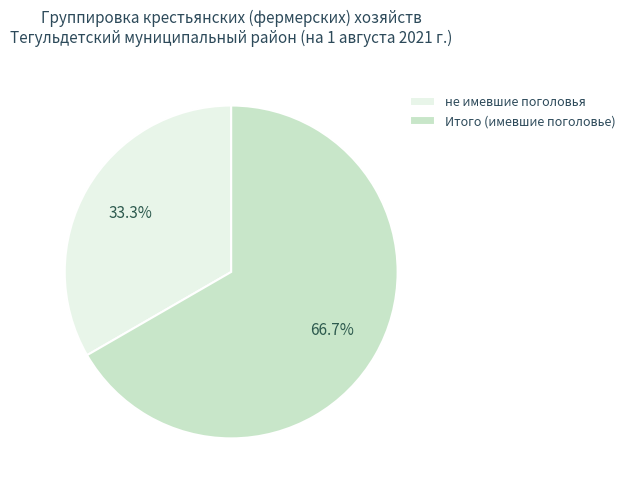

What is the smallest slice in the pie chart?

не имевшие поголовья